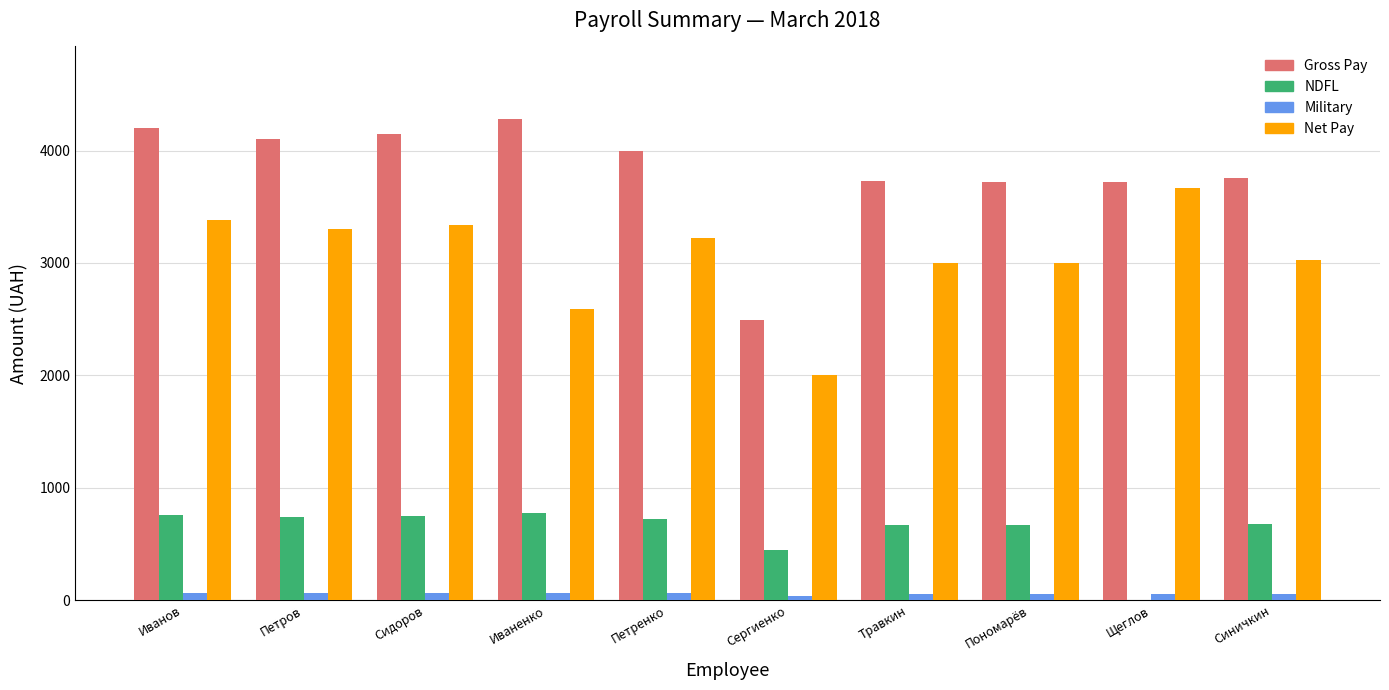

Between Иваненко and Сергиенко, which series saw the biggest shift?

Gross Pay